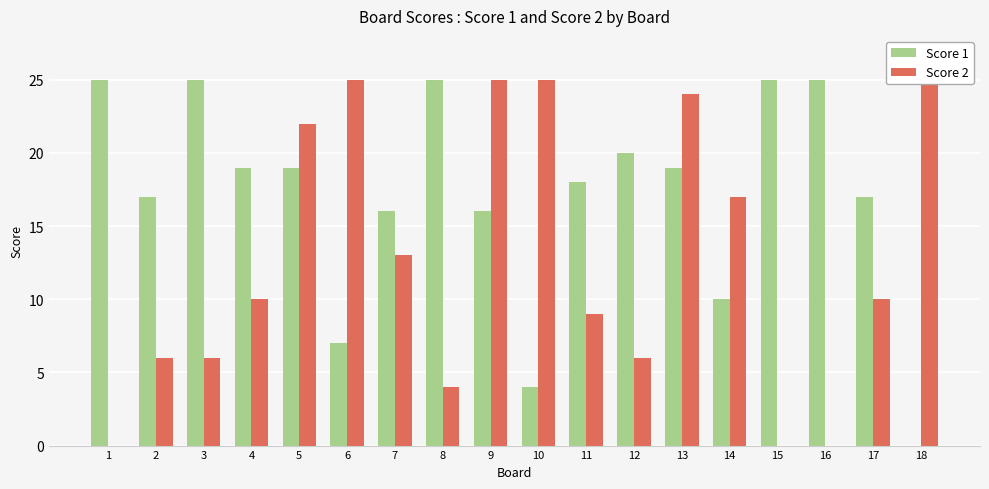

At which category does the chart reach its minimum across all series?

18